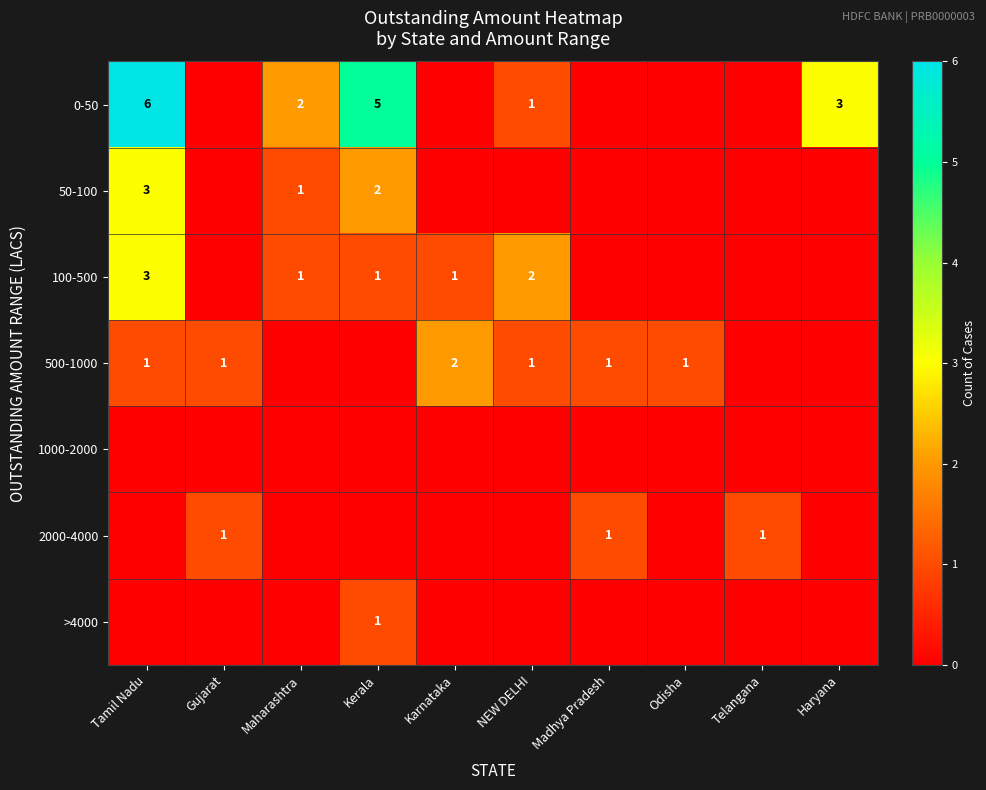

The 50-100 series shows 0 at Maharashtra. True or false?

False